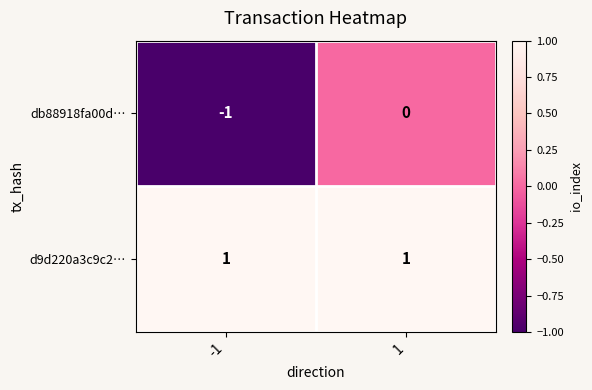

Between -1 and 1, which series saw the biggest shift?

db88918fa00d…